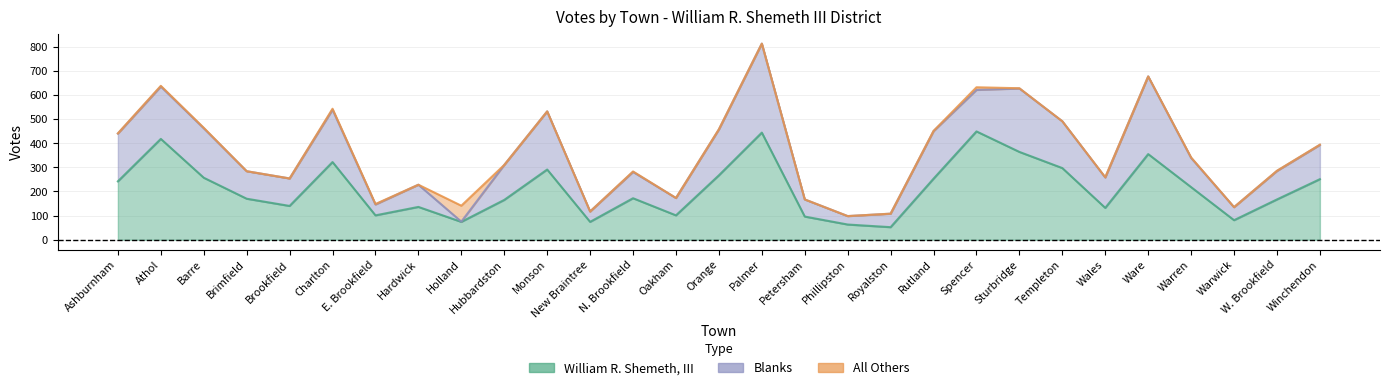

Where is William R. Shemeth, III nearest to the value 250?

Winchendon